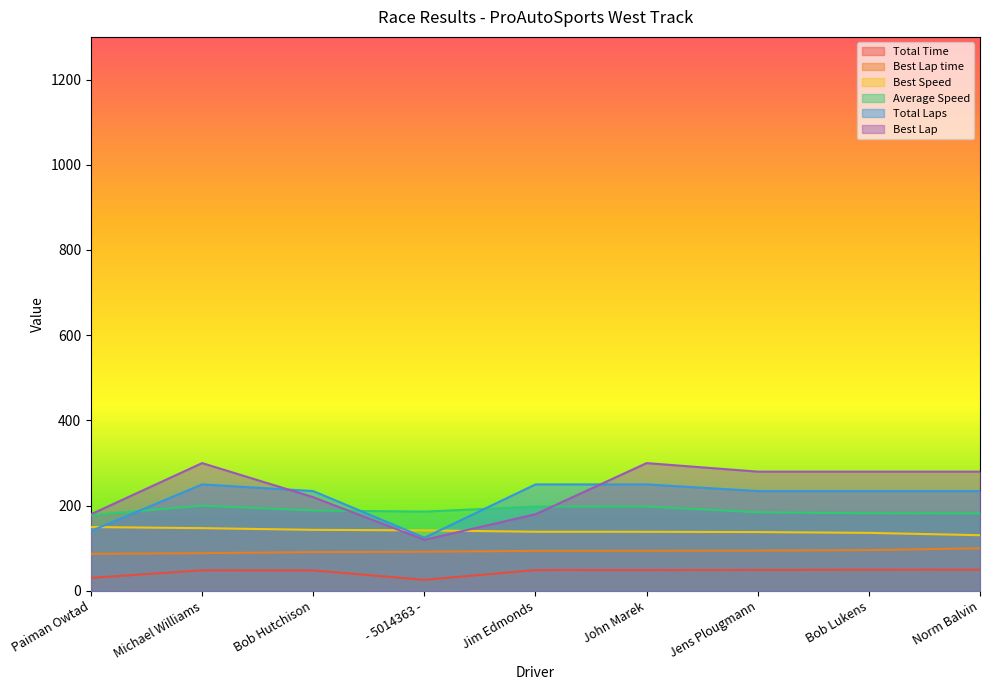

Reading left to right, extract all data points from this chart.

Total Time: 30.7	48.5	48.2	26.1	49.1	49.0	49.3	50.0	50.0
Best Lap time: 87.2	88.7	91.2	92.0	94.1	94.2	94.6	95.9	100.0
Best Speed: 150.0	147.4	143.4	142.2	139.0	138.8	138.2	136.3	130.8
Average Speed: 178.0	200.0	188.8	186.2	197.9	198.1	184.6	182.2	182.0
Total Laps: 140.6	250.0	234.4	125.0	250.0	250.0	234.4	234.4	234.4
Best Lap: 180.0	300.0	220.0	120.0	180.0	300.0	280.0	280.0	280.0